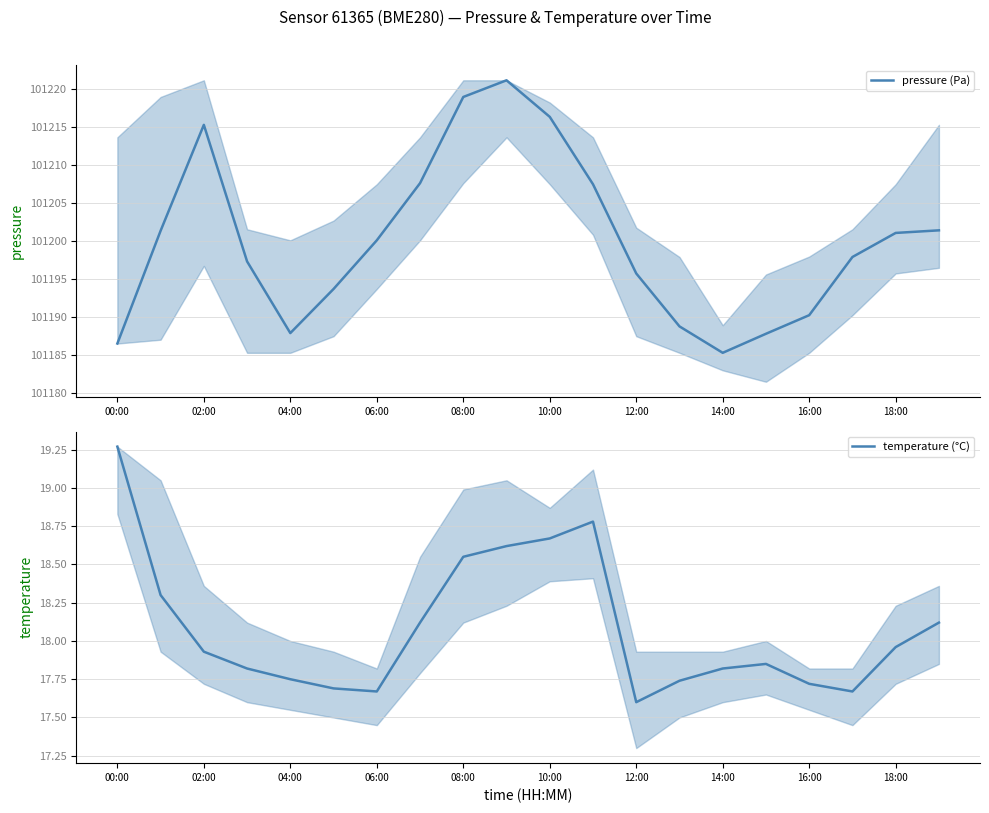

Which series has the widest spread of values?

pressure (Pa)